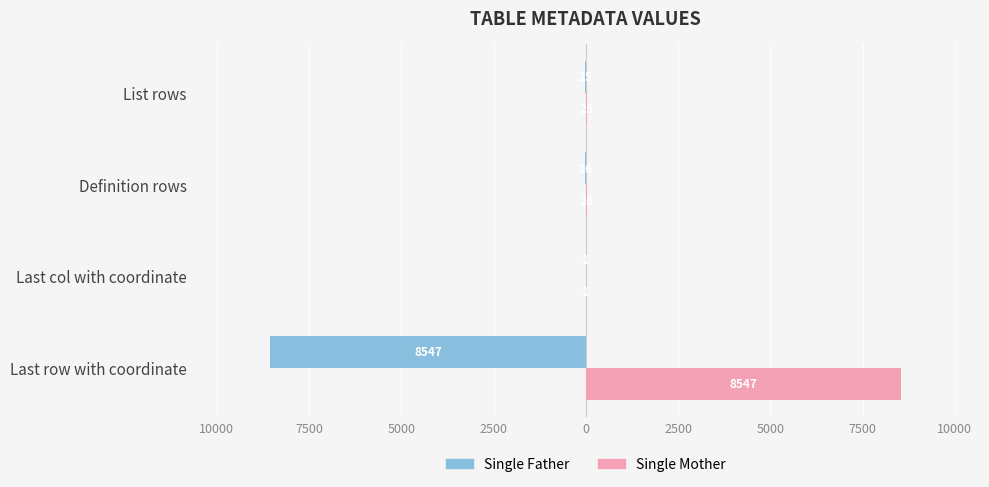

What are all the series names shown in the legend?

Single Father, Single Mother